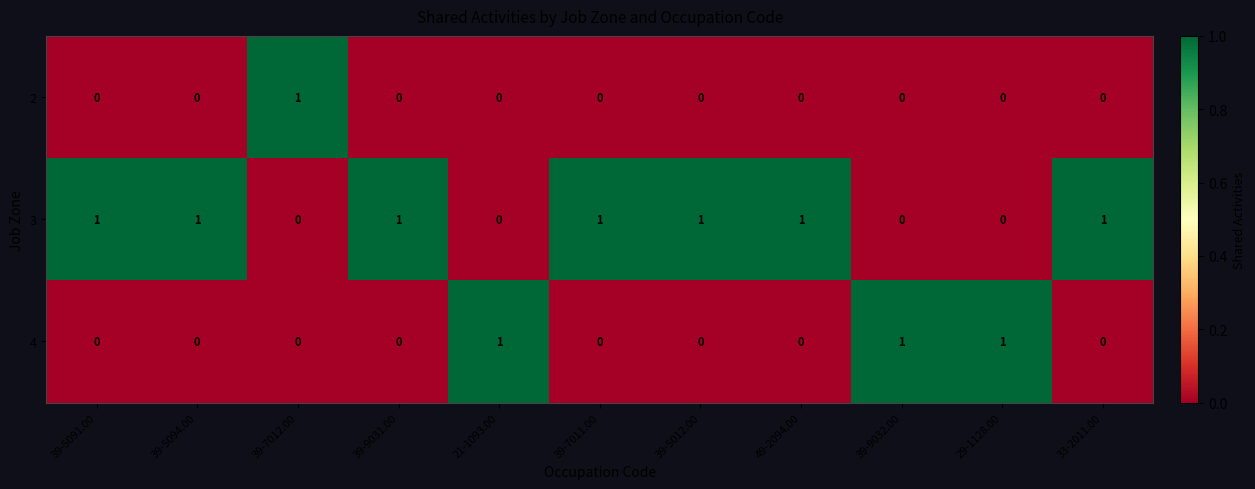

List the series in order of their overall mean, highest first.

3, 4, 2